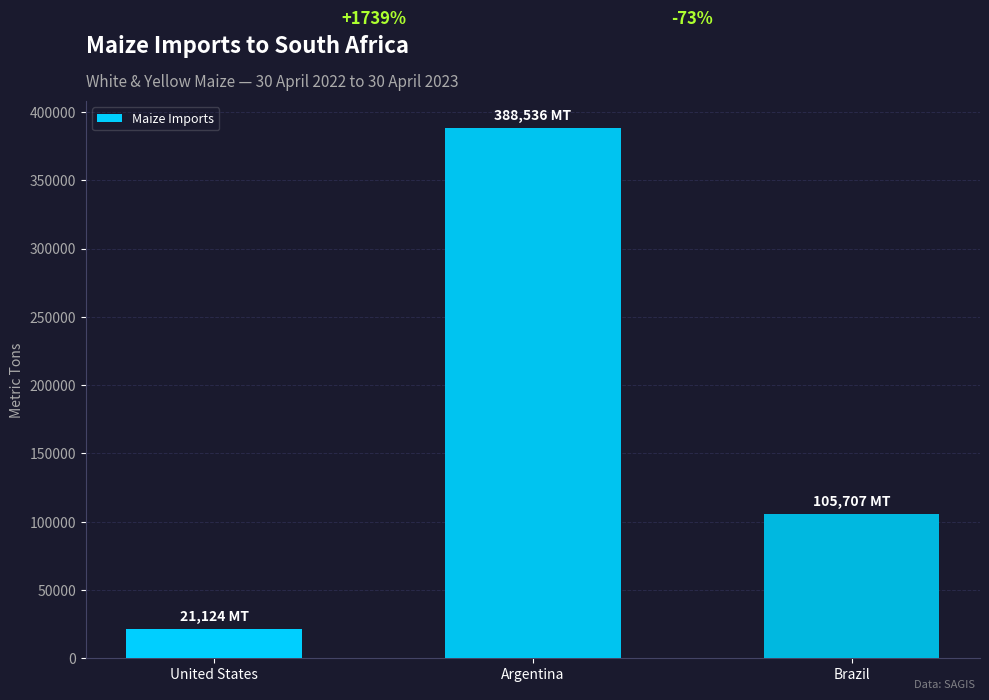

Rank the categories by value from highest to lowest.

Argentina, Brazil, United States